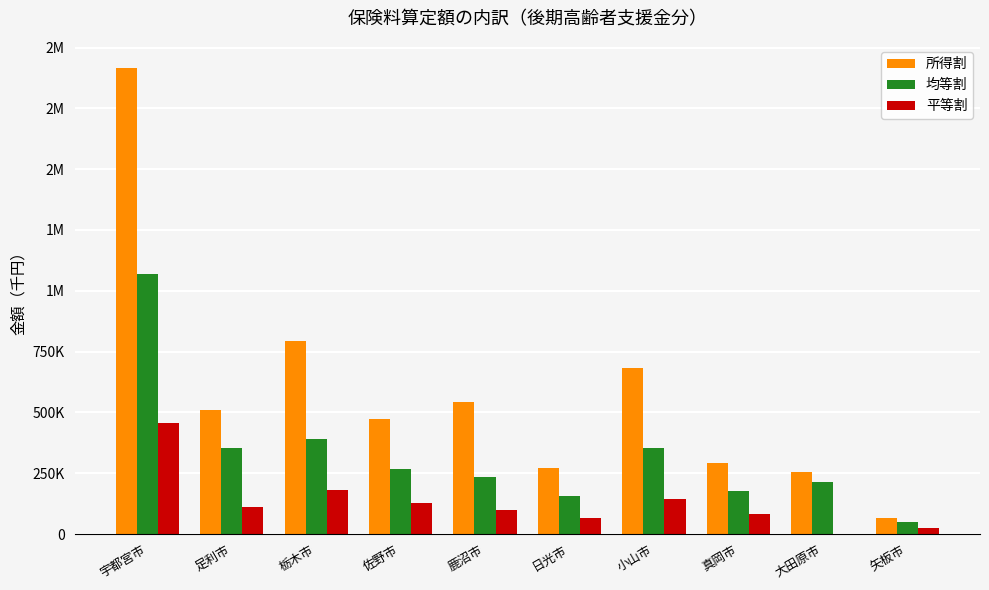

What are all the series names shown in the legend?

所得割, 均等割, 平等割